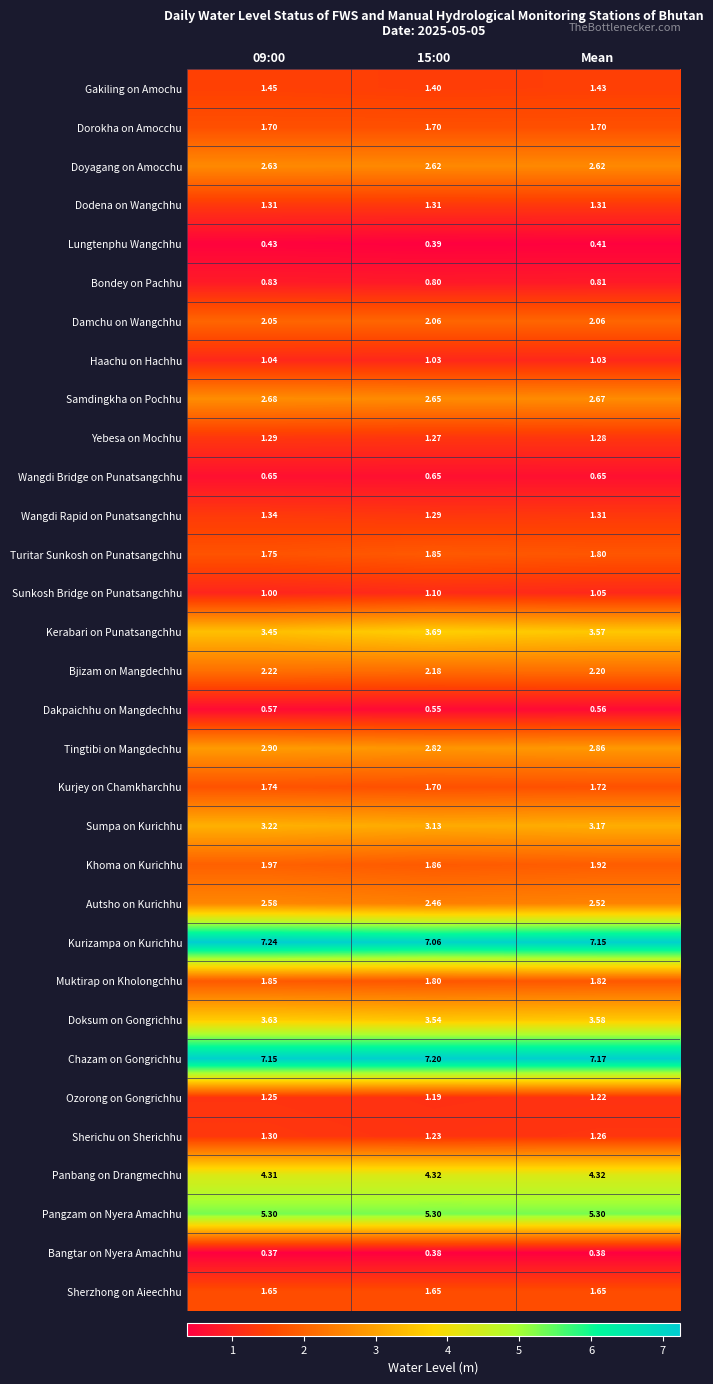

Which series changed the most between 15:00 and Mean?

Kerabari on Punatsangchhu